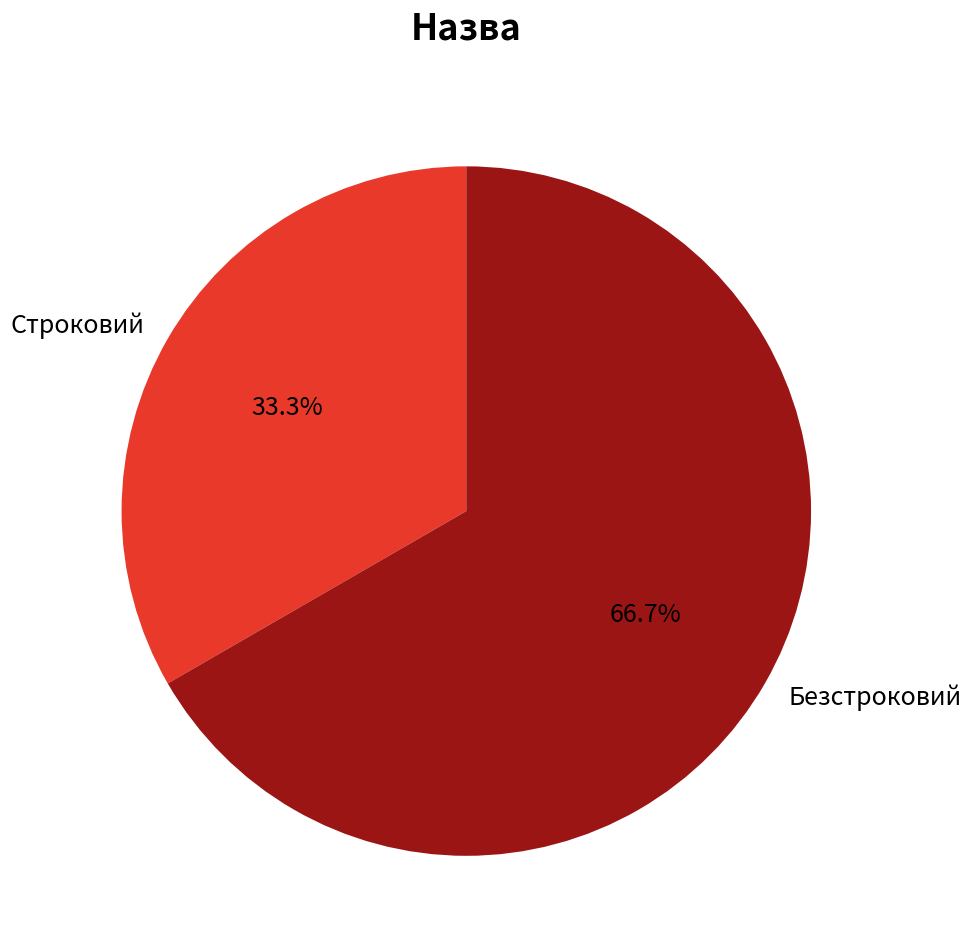

Rank the categories by value from lowest to highest.

Строковий, Безстроковий